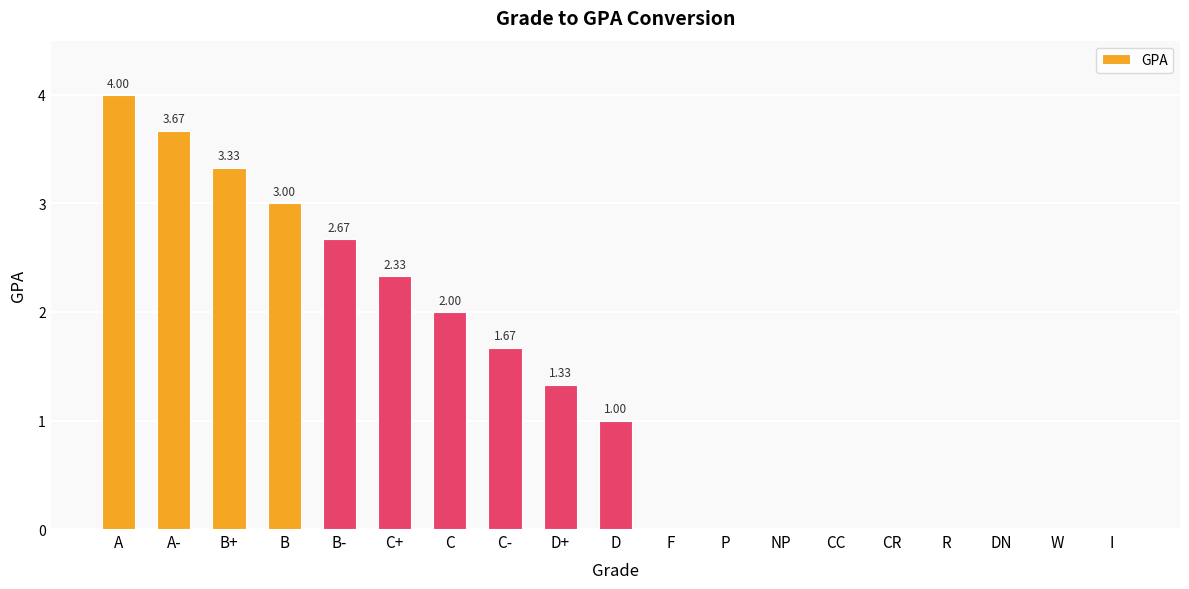

What is the sum of all values?

25.0